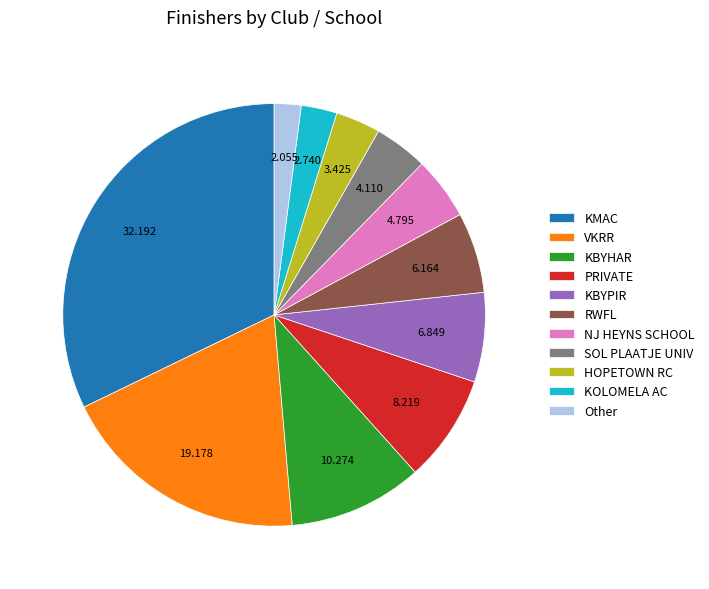

Does Other represent more than half of the total?

No